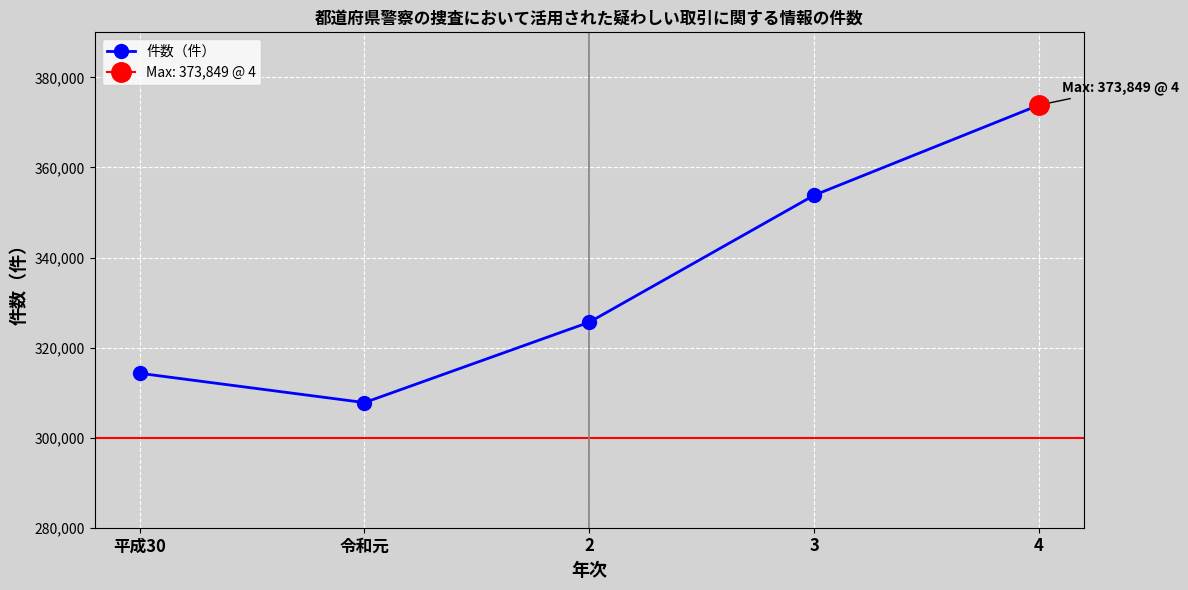

Read the value at 平成30.

314296